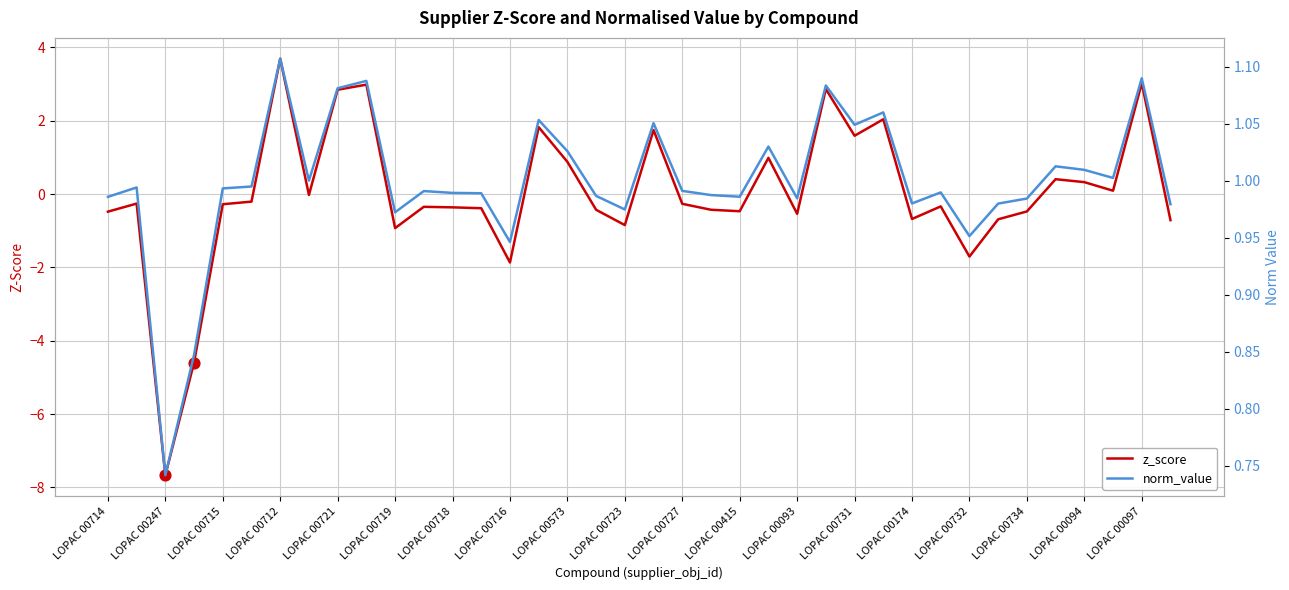

At which category is the sum across all series the highest?

LOPAC 00712